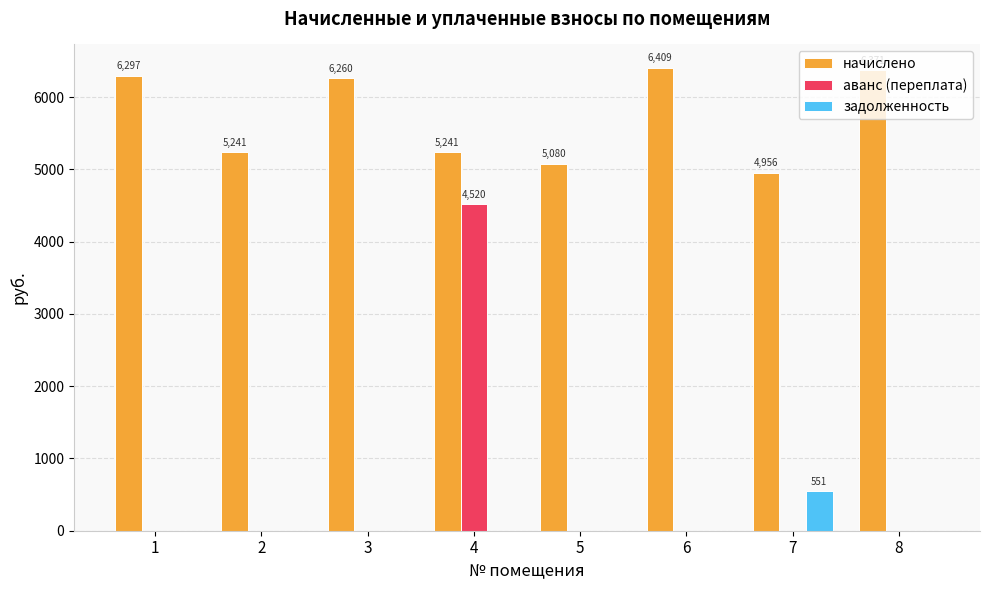

The value of задолженность at 6 is 0.0. True or false?

True